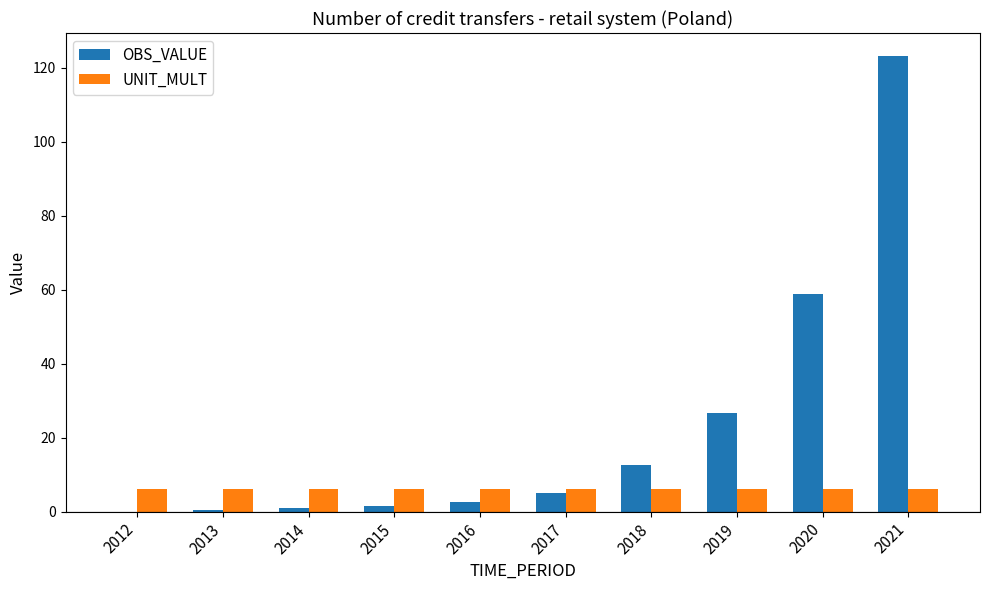

How many data points in OBS_VALUE are above 4?

5